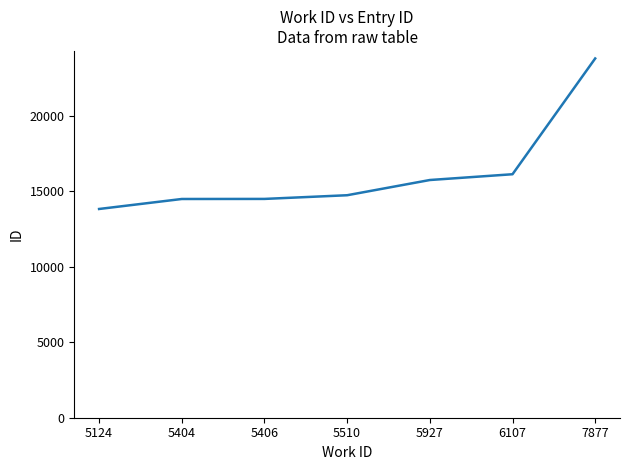

Does the chart have visible grid lines?

No